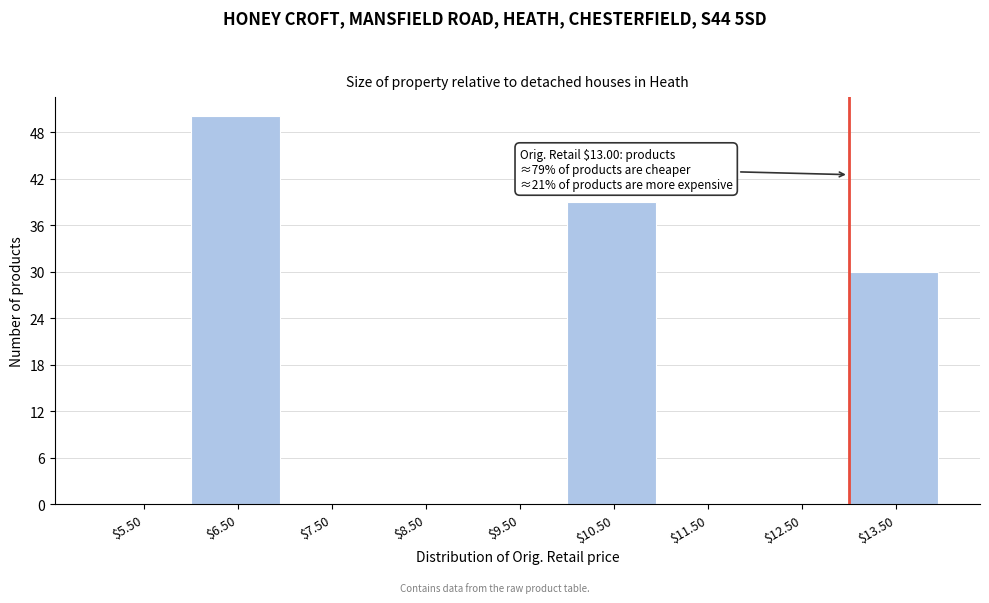

Which range on the x-axis has the tallest bar?

6 to 7